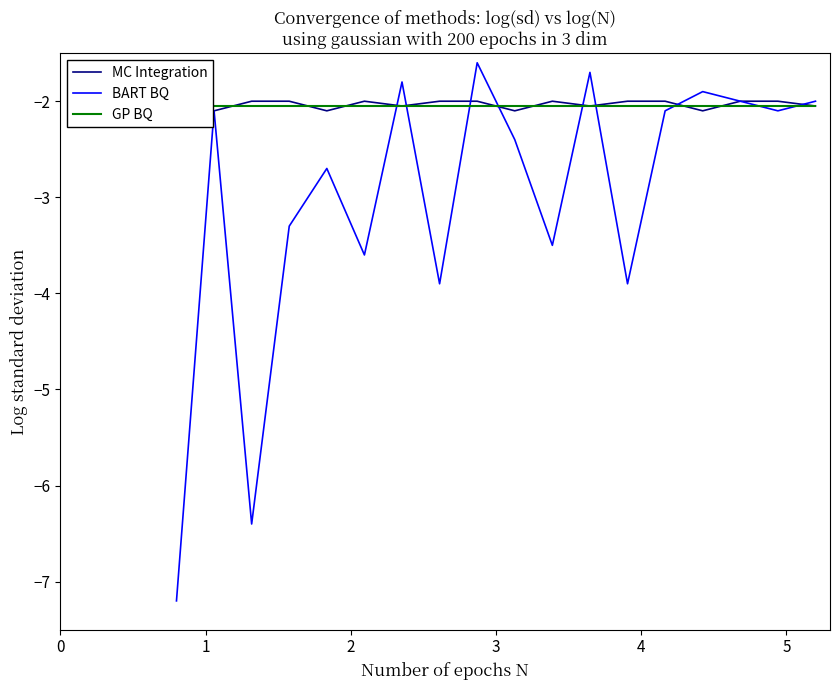

What is the lowest value of the BART BQ series?

-7.2